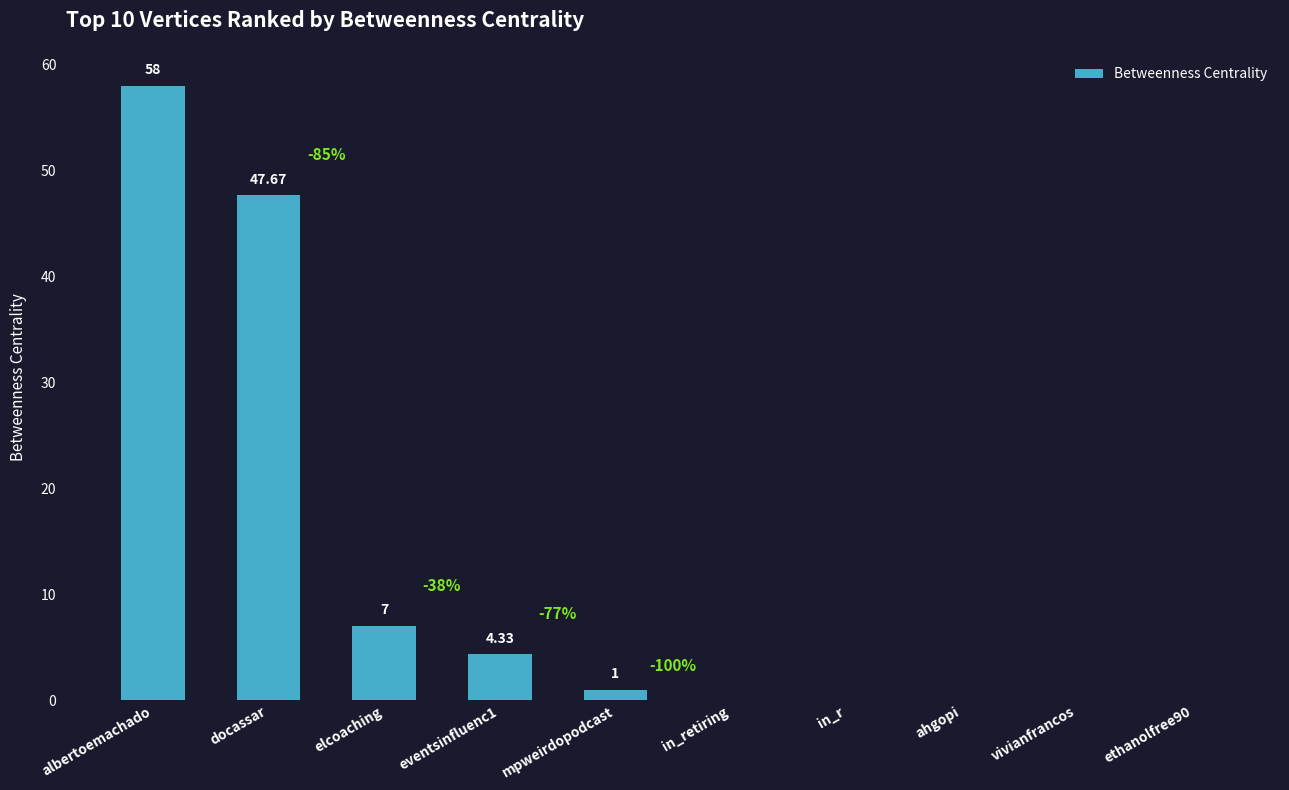

Which category has the highest value across all series?

albertoemachado